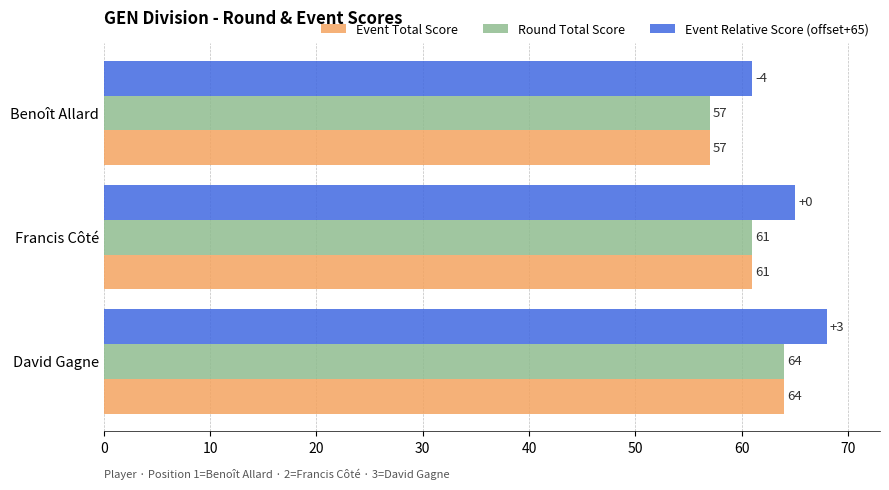

What is the spread (max minus min) of values at David Gagne?

4